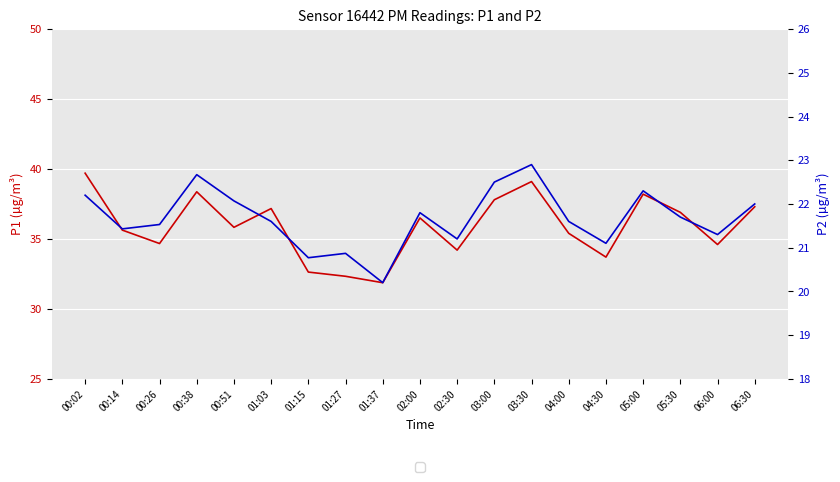

What is the minimum value shown in the chart?

20.2